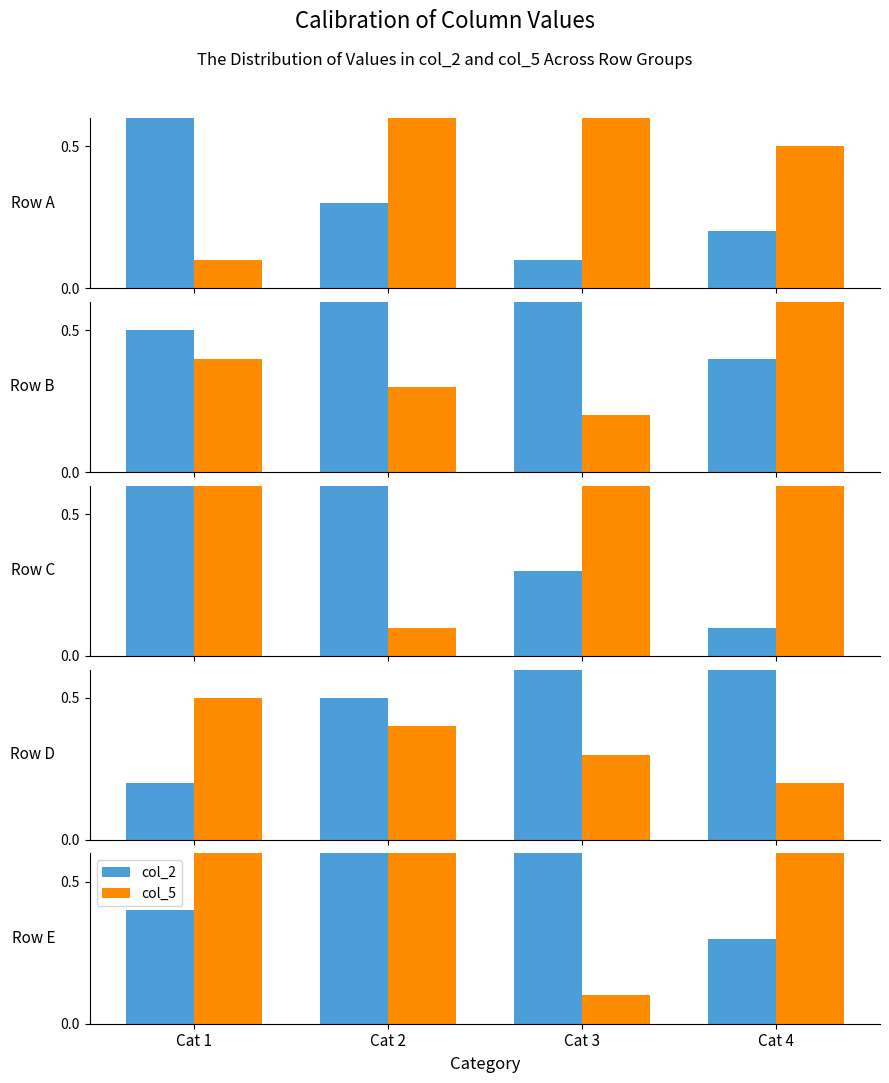

At which label is col_2 closest to 0?

Cat 4